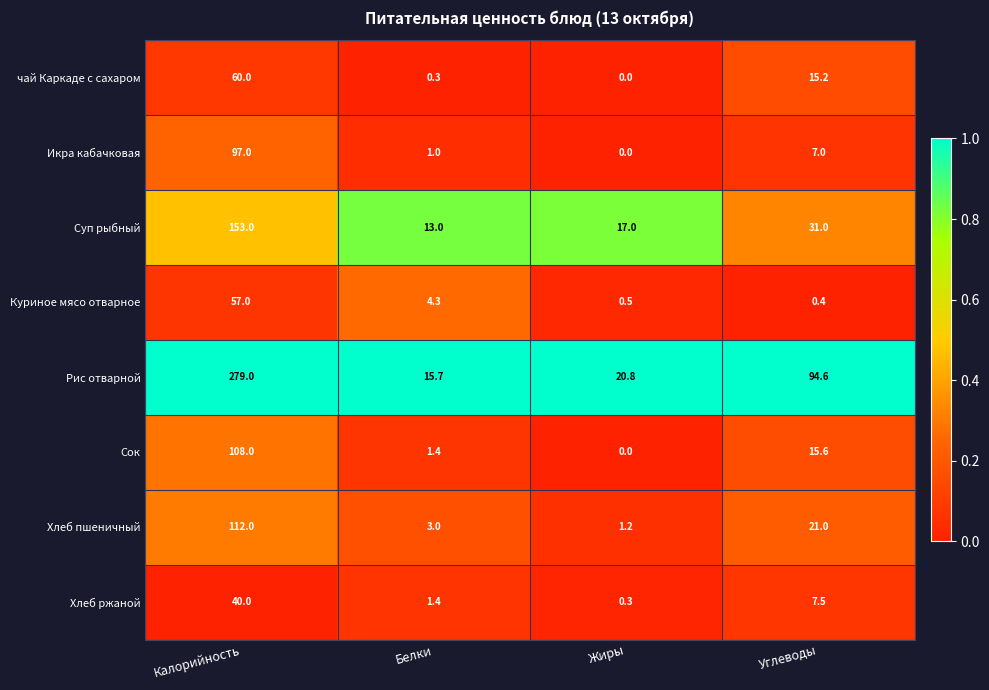

What is the difference between the Икра кабачковая values at Белки and Калорийность?

96.0